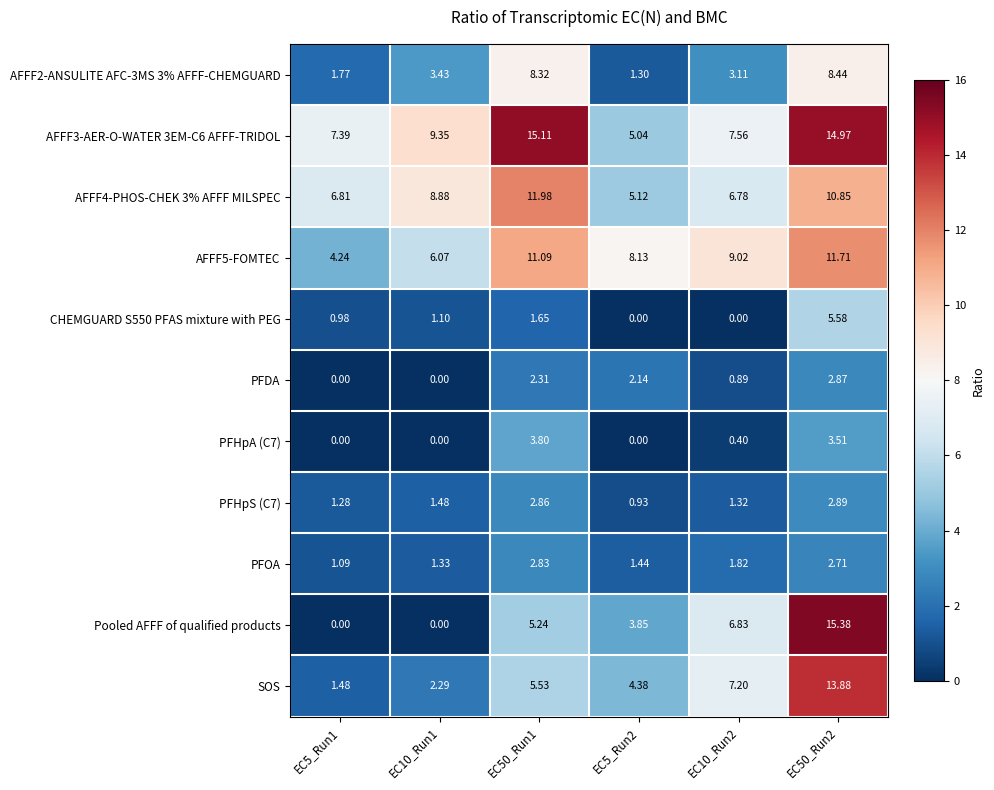

Which label corresponds to the largest value in the chart?

EC50_Run2